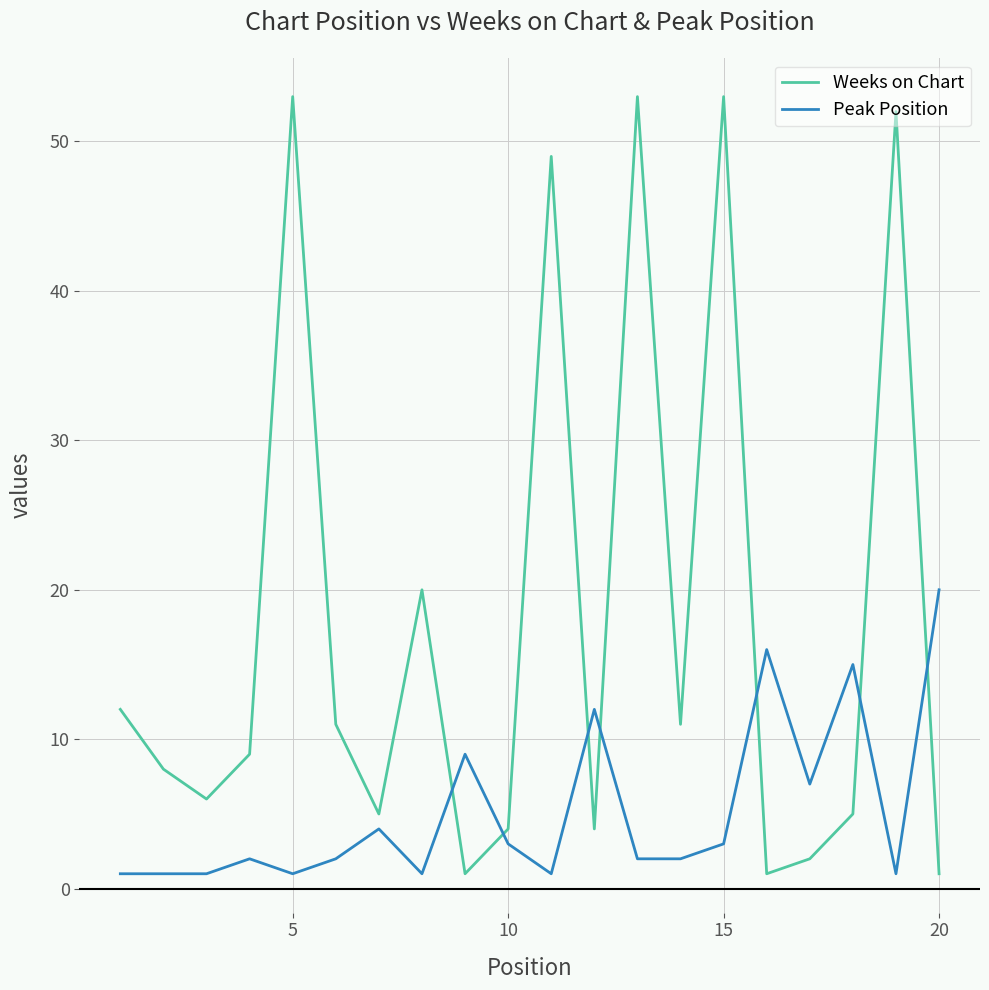

What is the maximum value shown in the chart?

53